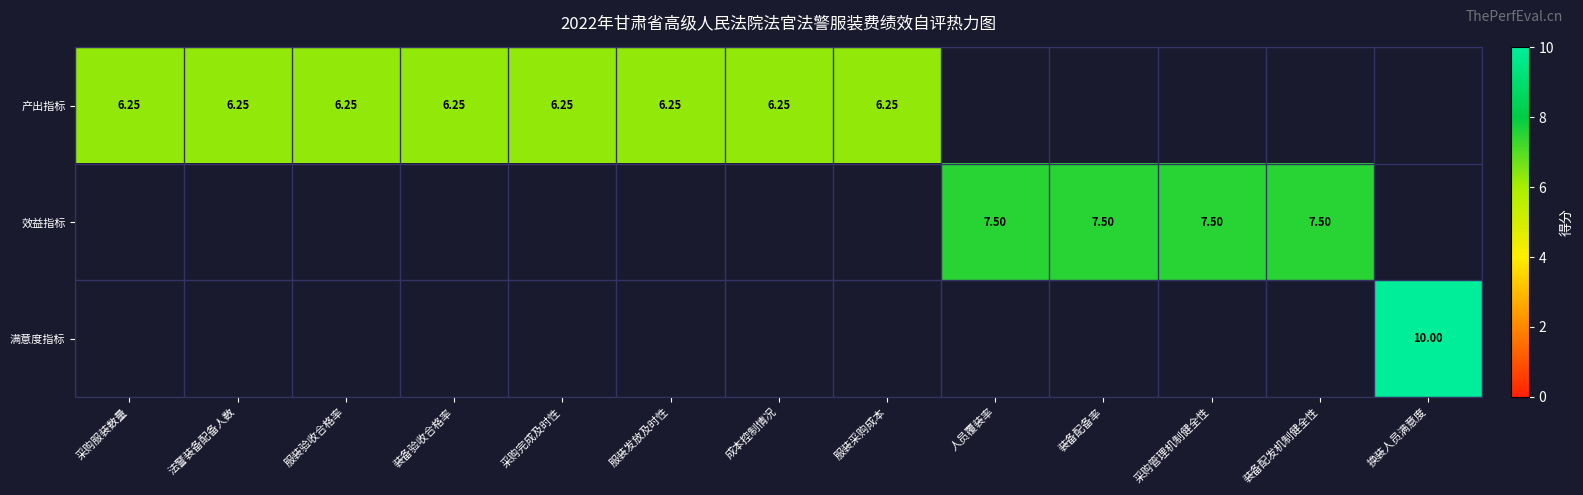

List the series in order of their peak value, lowest first.

产出指标, 效益指标, 满意度指标